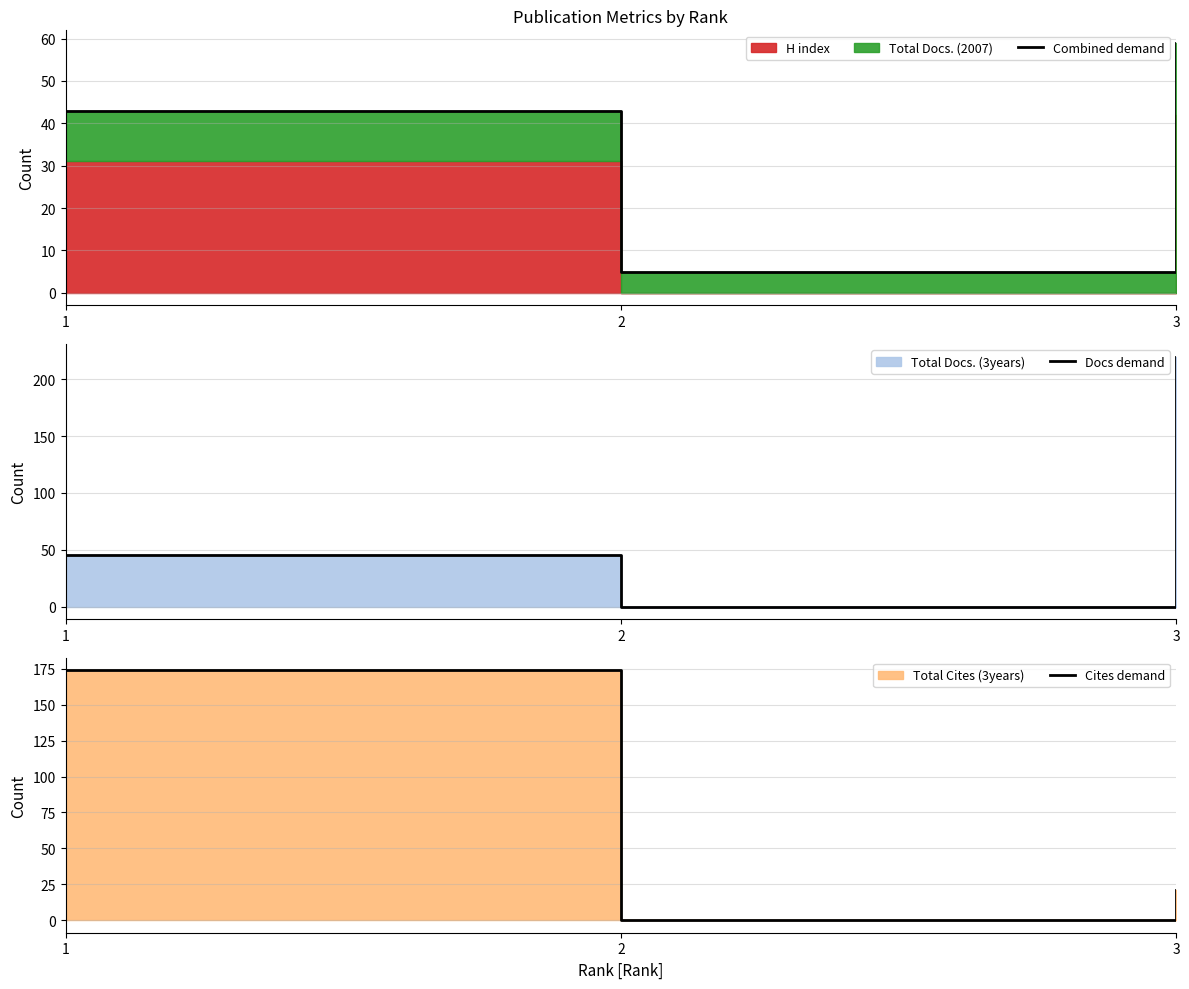

Reading left to right, list all the values displayed in this chart.

Combined demand: 1=43	2=5	3=59
Docs demand: 1=45	2=0	3=220
Cites demand: 1=174	2=0	3=21